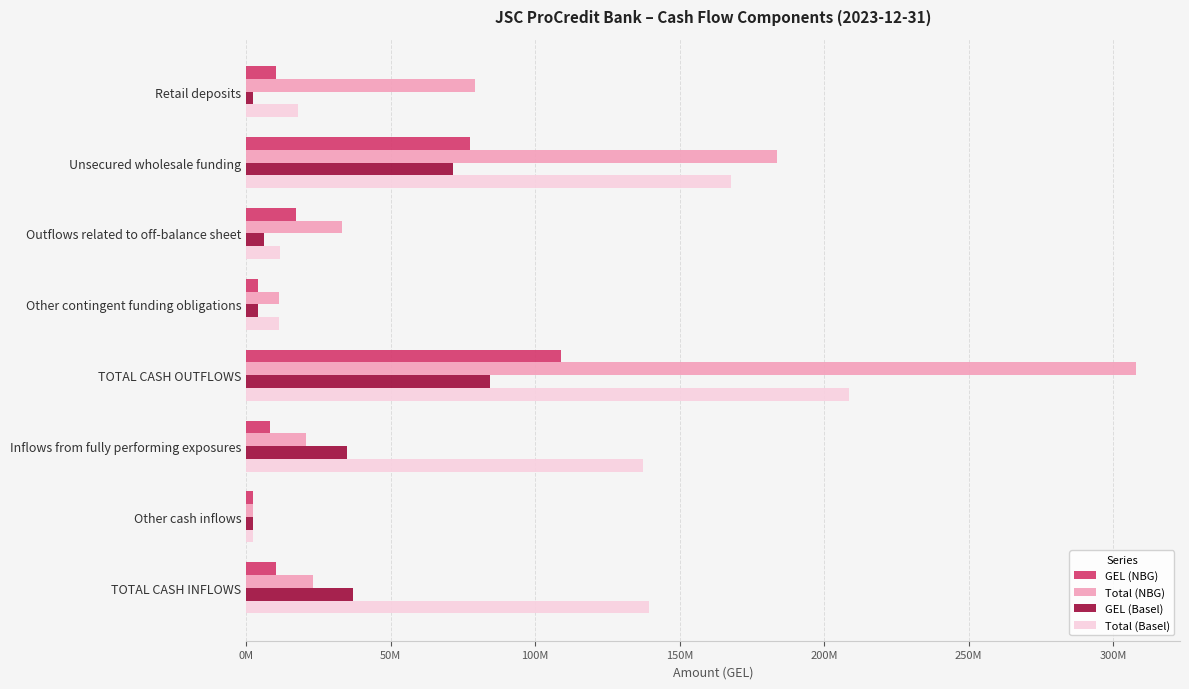

What are all the series names shown in the legend?

GEL (NBG), Total (NBG), GEL (Basel), Total (Basel)